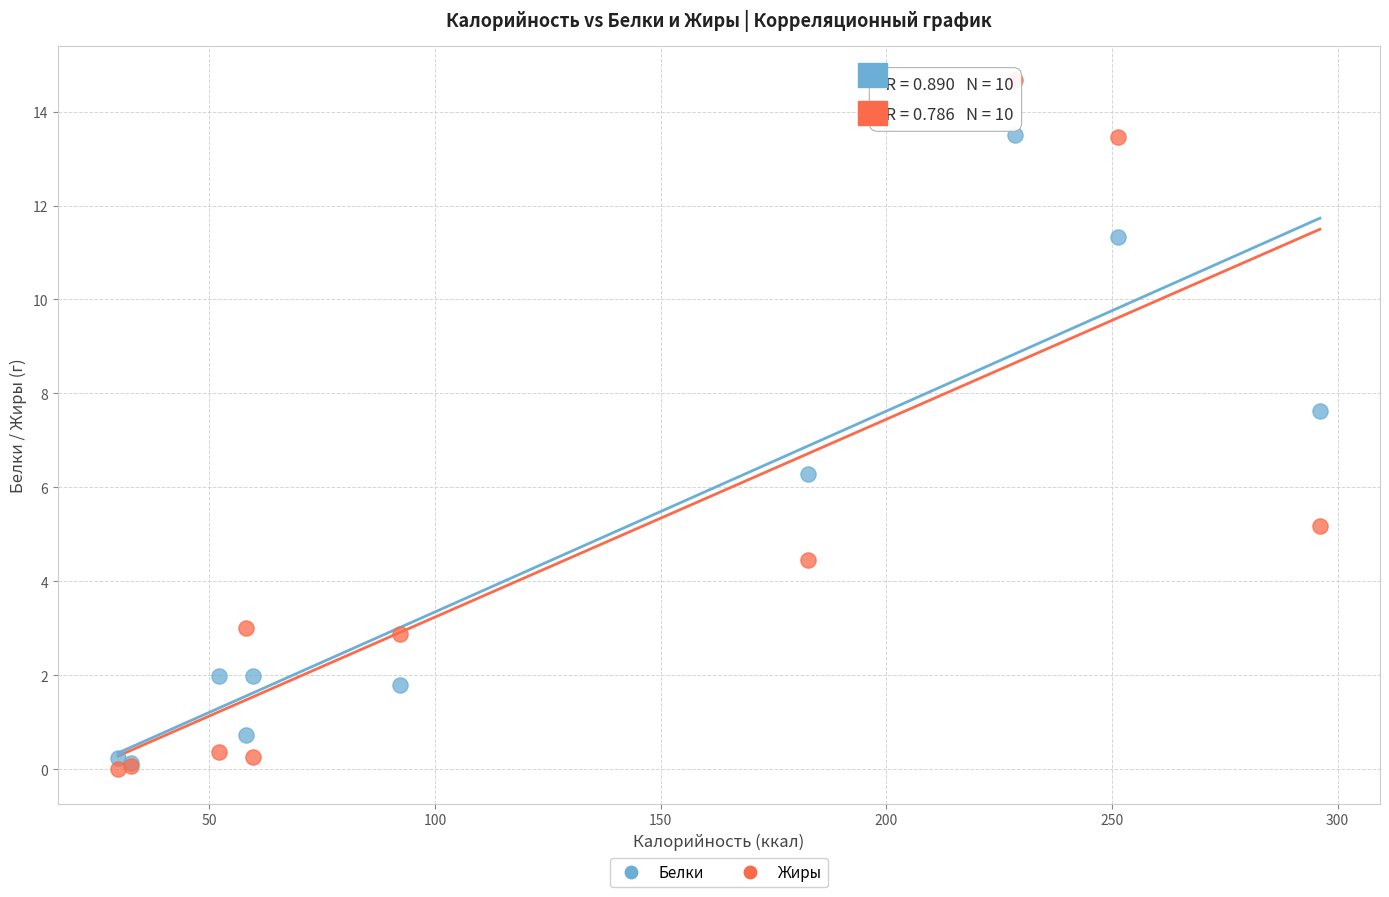

What are all the series names shown in the legend?

Белки, Жиры